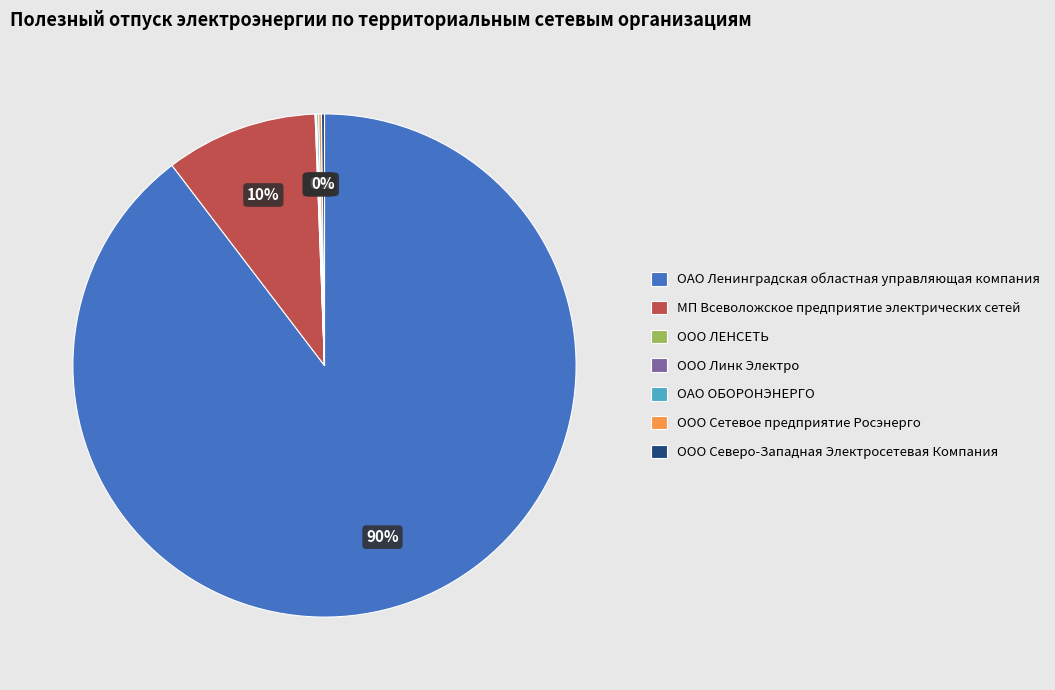

To the nearest percent, what percentage of the pie is ОАО Ленинградская областная управляющая компания?

90%